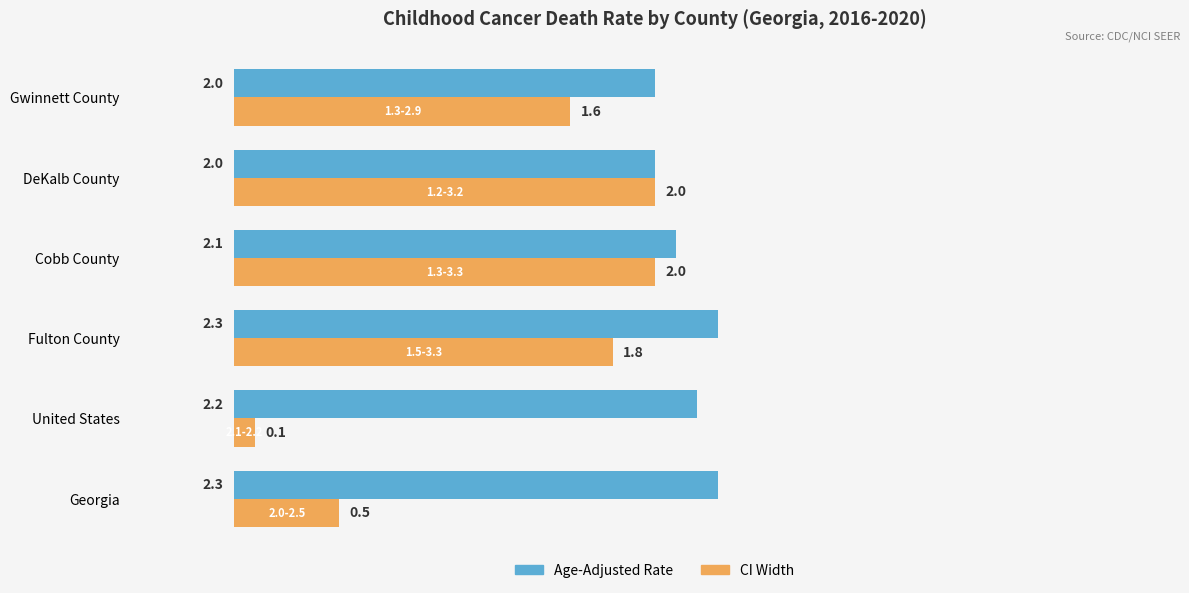

Which category has the lowest value across all series?

United States